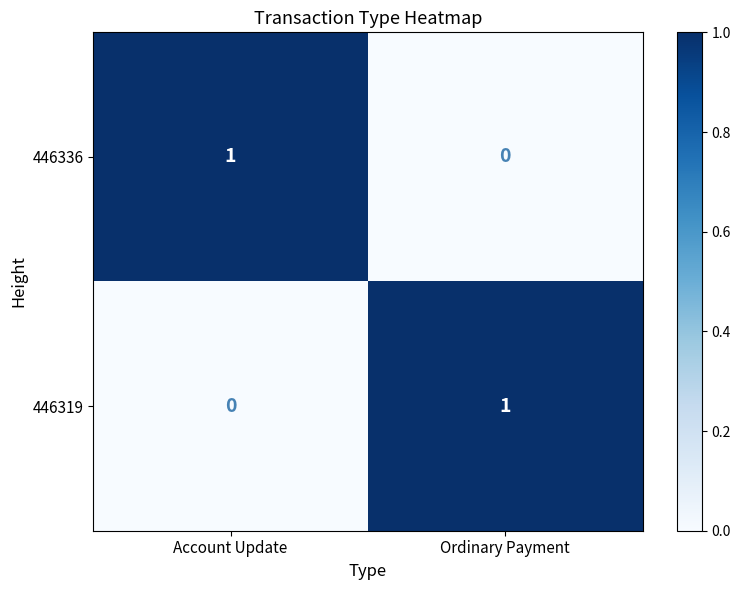

At which label does 446336 reach its minimum?

Ordinary Payment